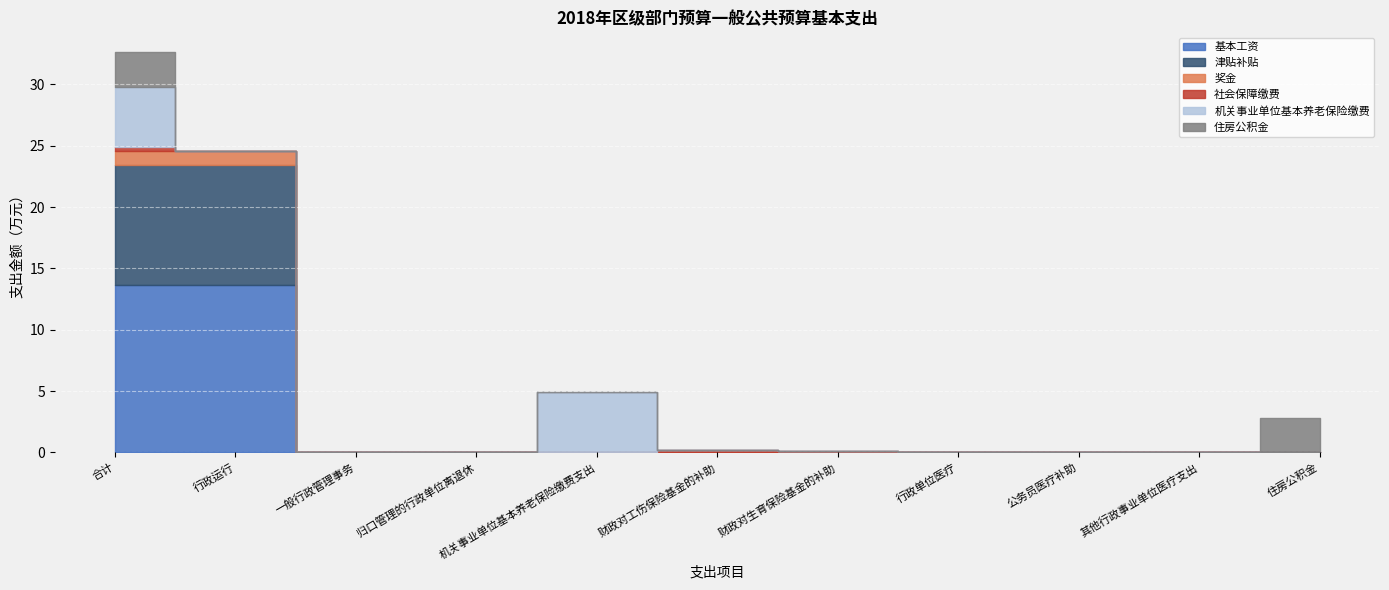

True or false: 基本工资 and 津贴补贴 cross at least once.

False